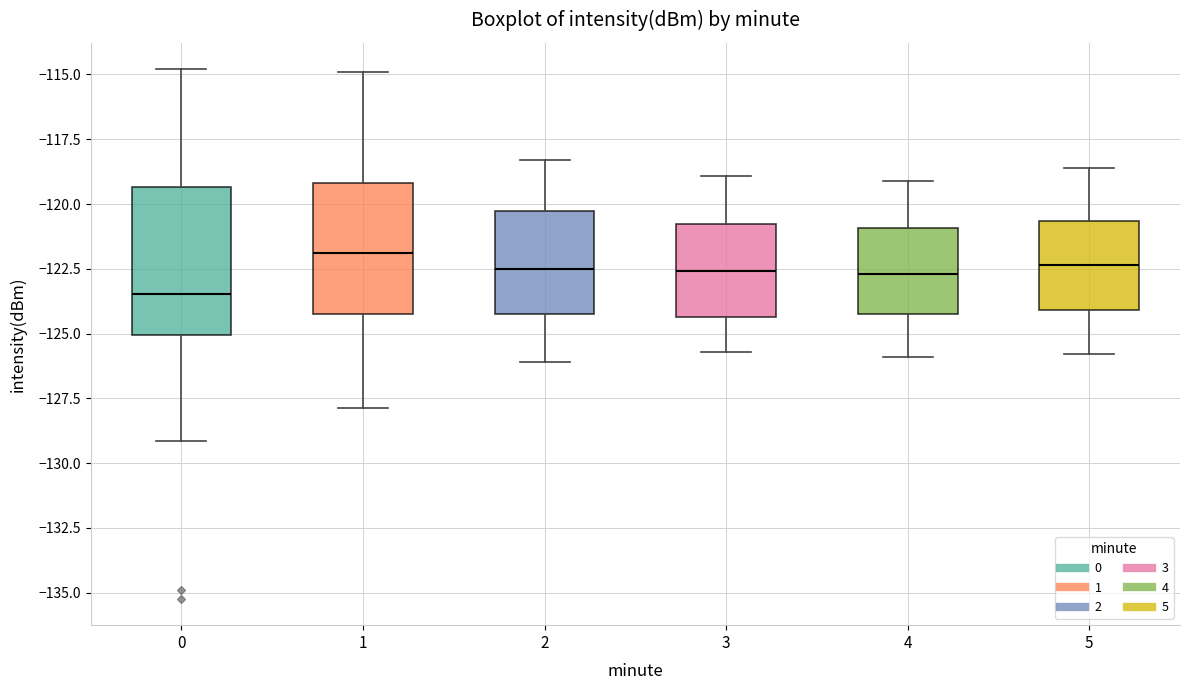

Which box's median line is the lowest?

0